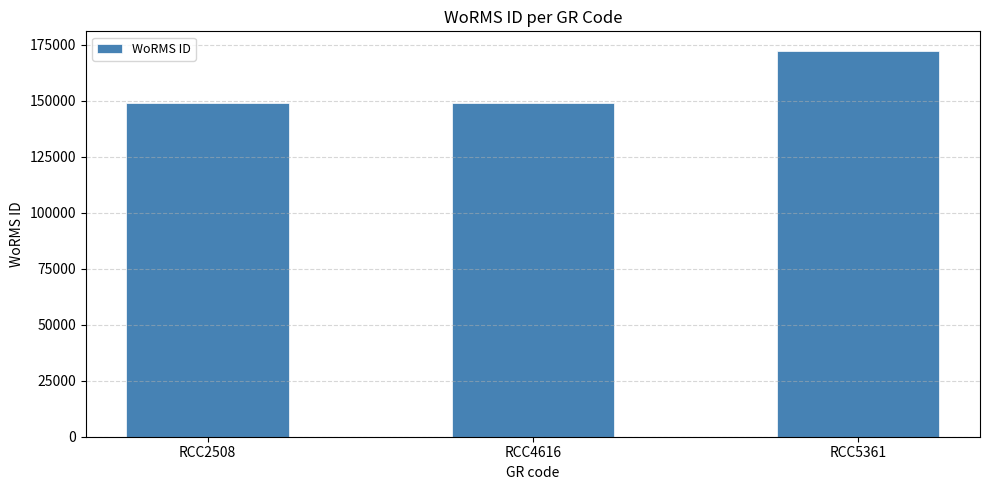

How many bars are there in total?

3